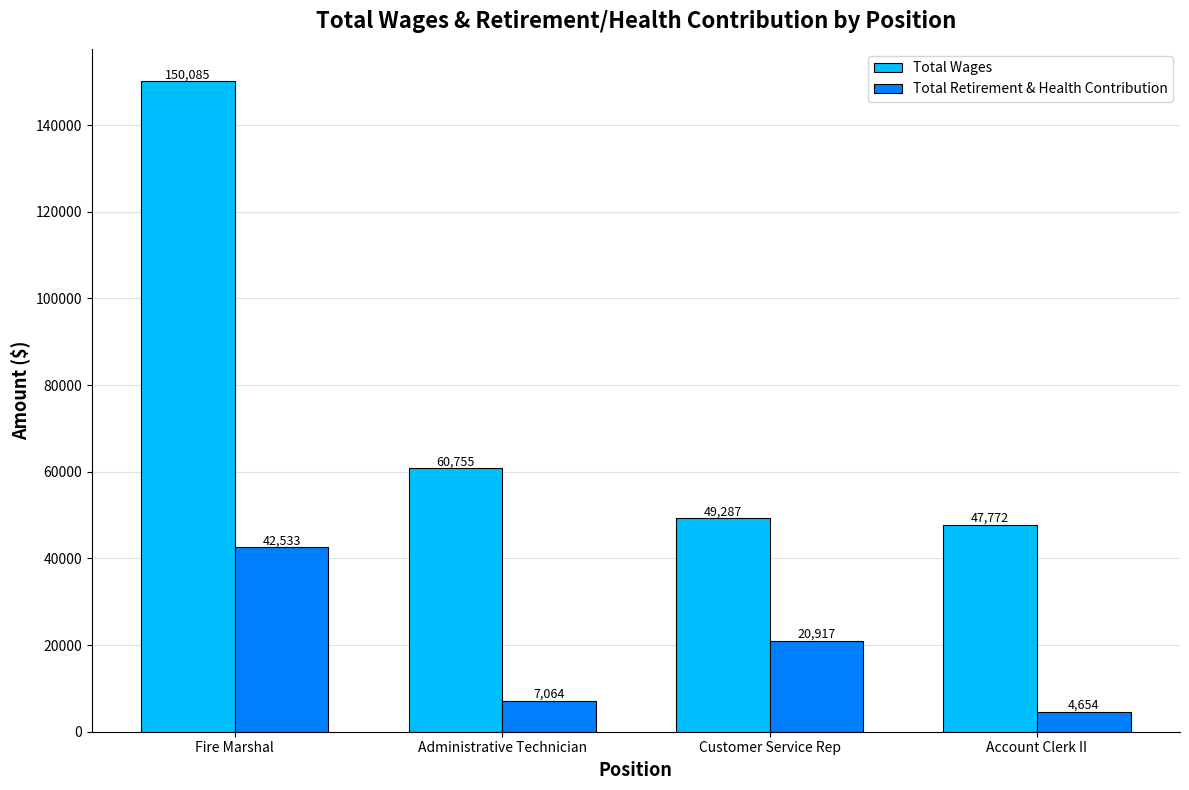

Does the chart contain stacked bars?

No